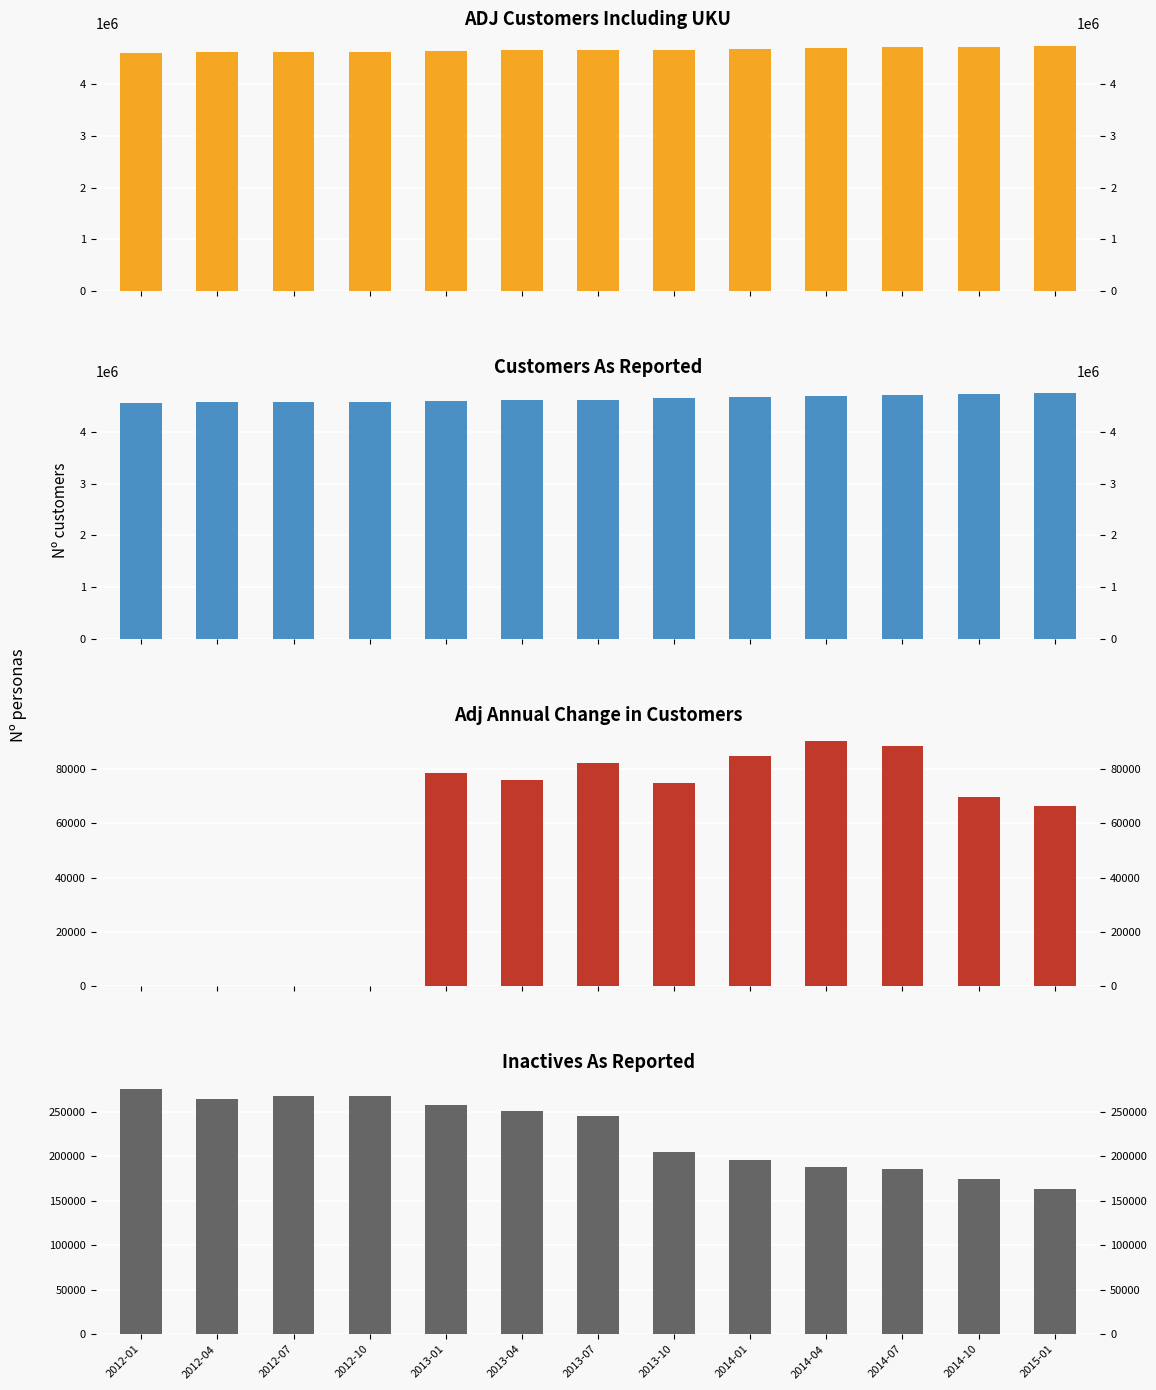

What is the difference between the maximum and minimum values in the ADJ CUSTOMERS series?

142370